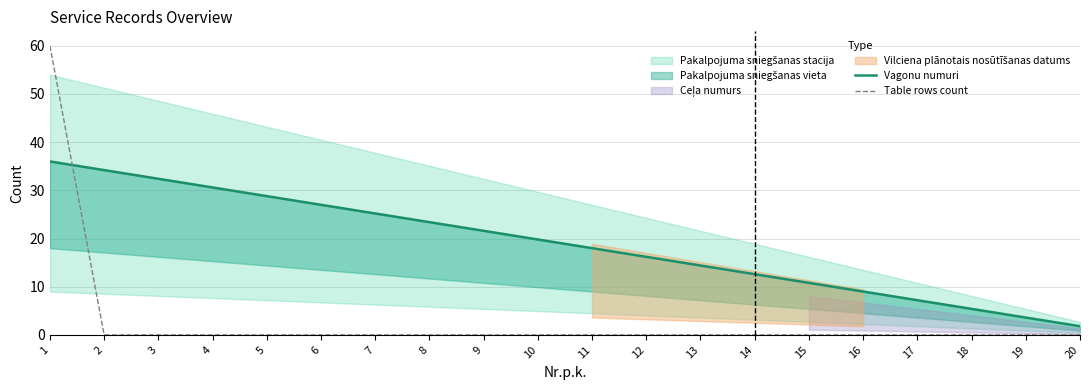

What is the value of the Vagonu numuri point at the 3rd from the left?

32.4